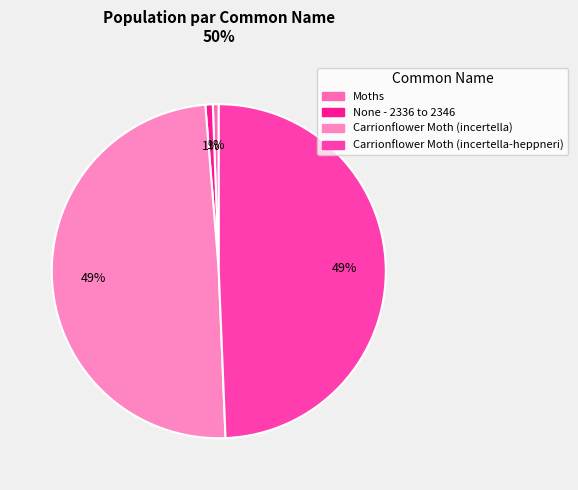

Is the sum of None - 2336 to 2346 and Carrionflower Moth (incertella-heppneri) greater than half?

Yes